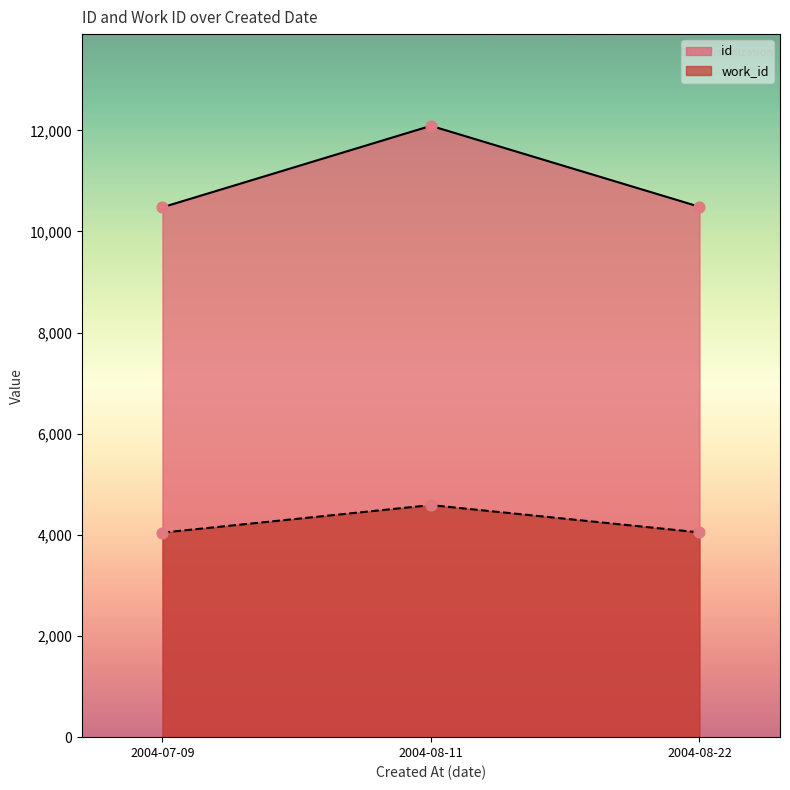

Which series contains the highest Y value?

id